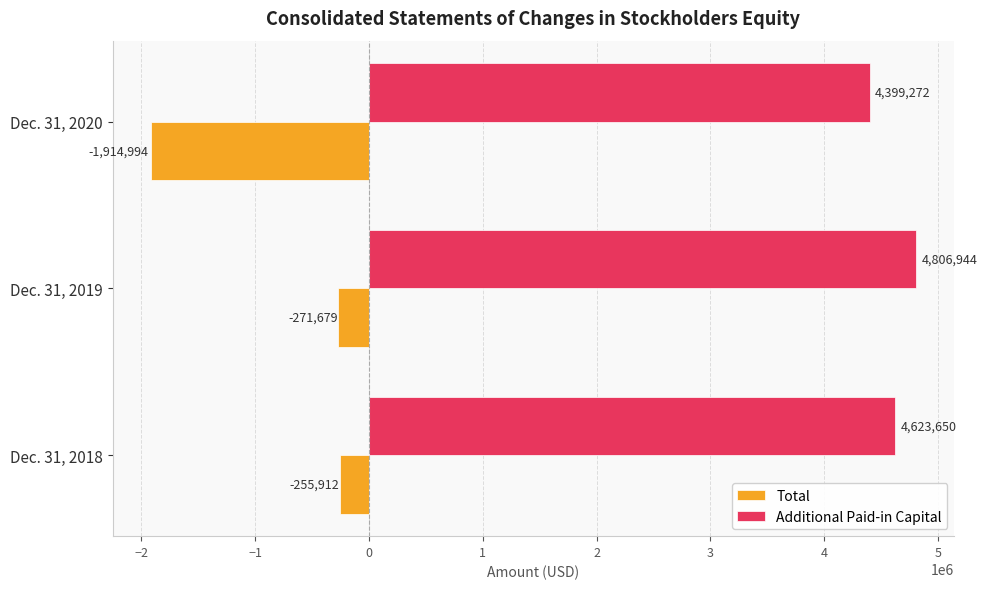

What are all the series names shown in the legend?

Total, Additional Paid-in Capital